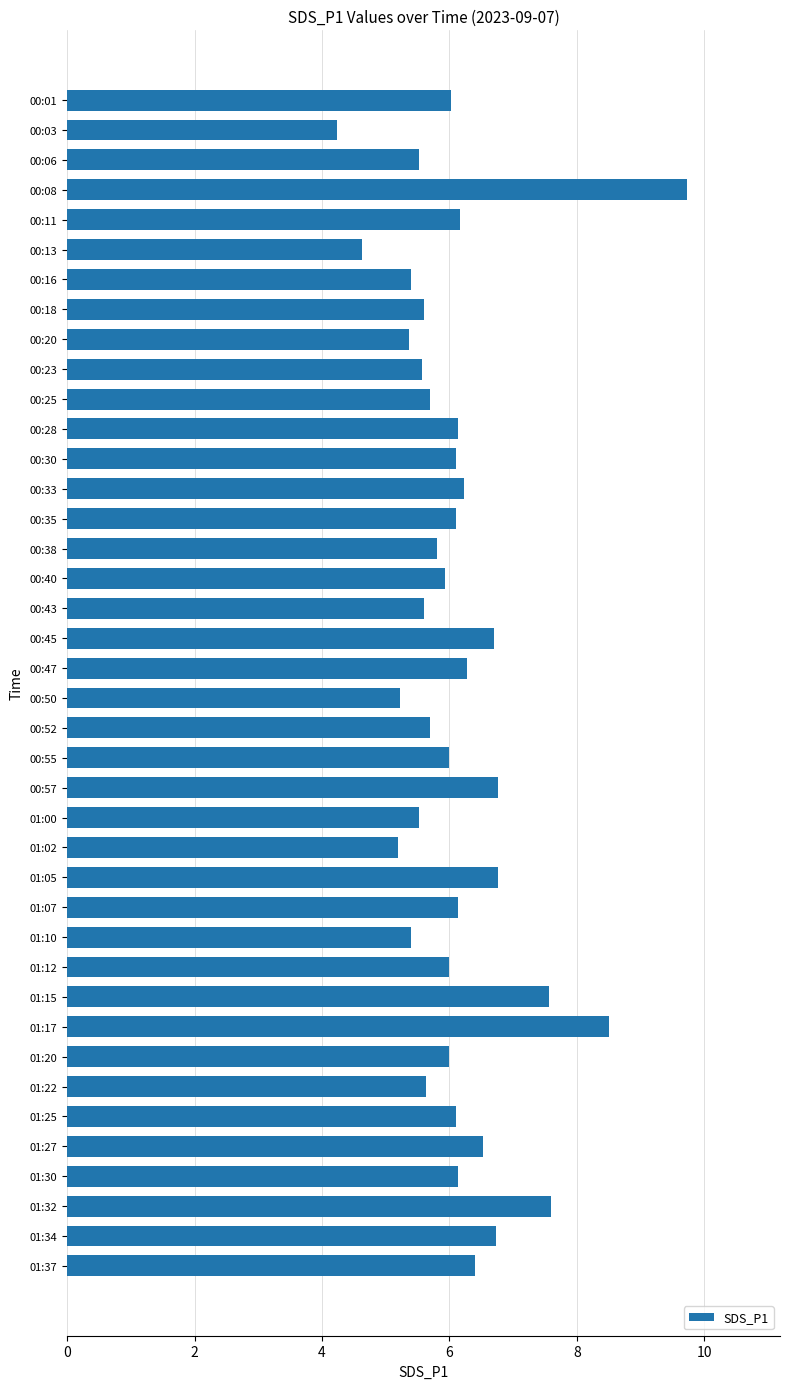

What is the average value?

6.1